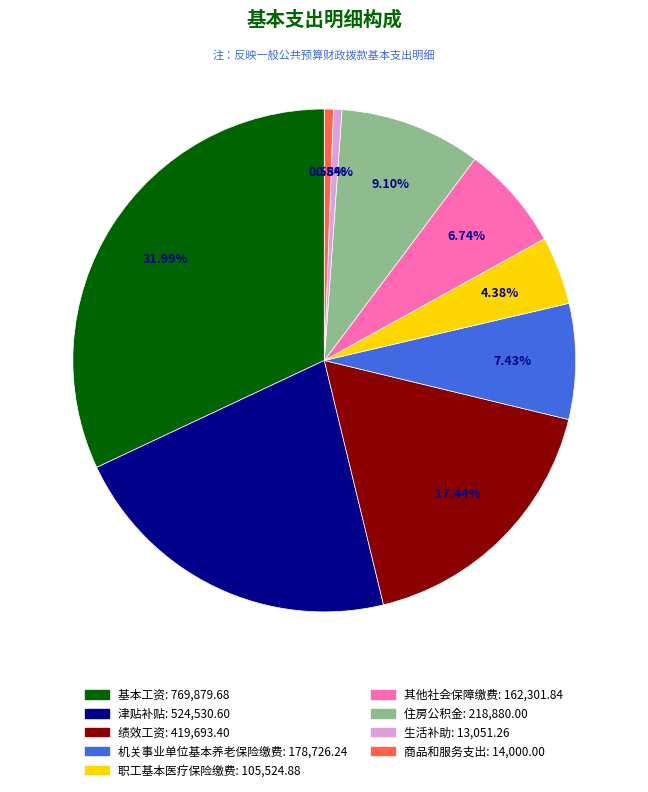

True or false: 机关事业单位基本养老保险缴费 accounts for 14% of the total.

False